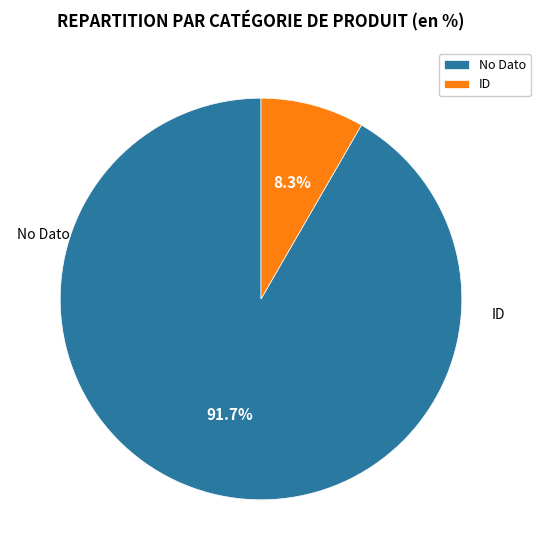

Count the number of slices in the pie.

2